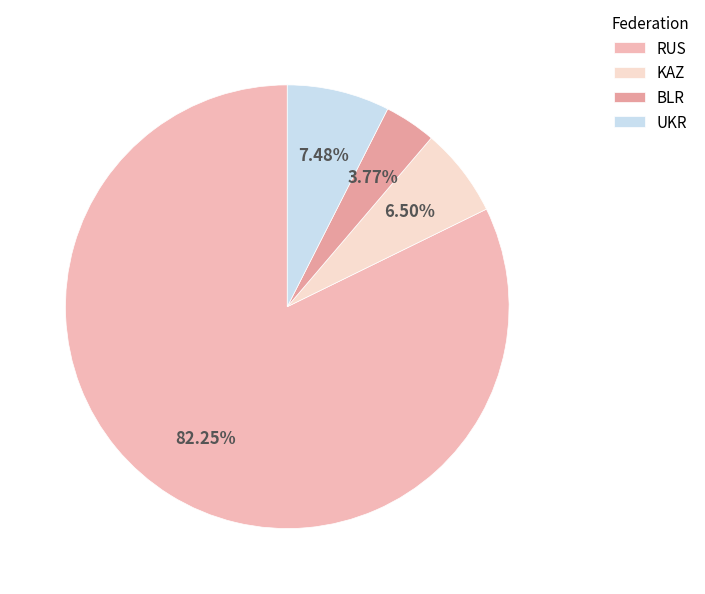

Which category has the biggest portion of the pie?

RUS